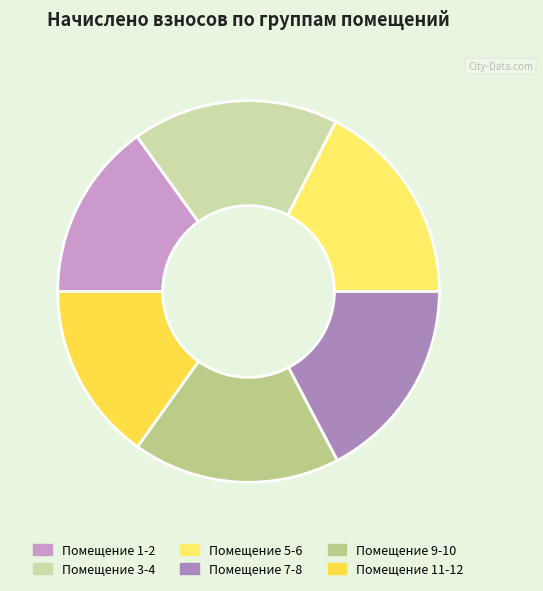

Count the number of slices in the pie.

6